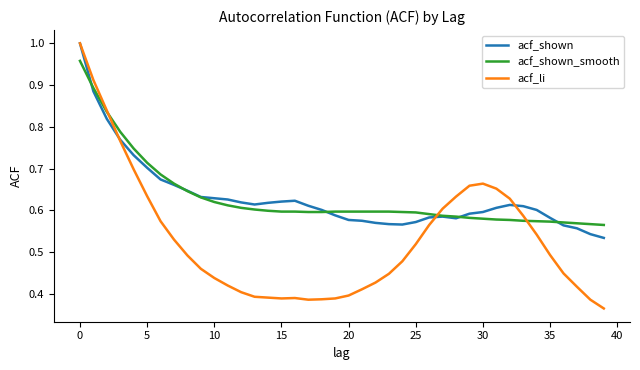

Which series has the largest range (max minus min)?

acf_li